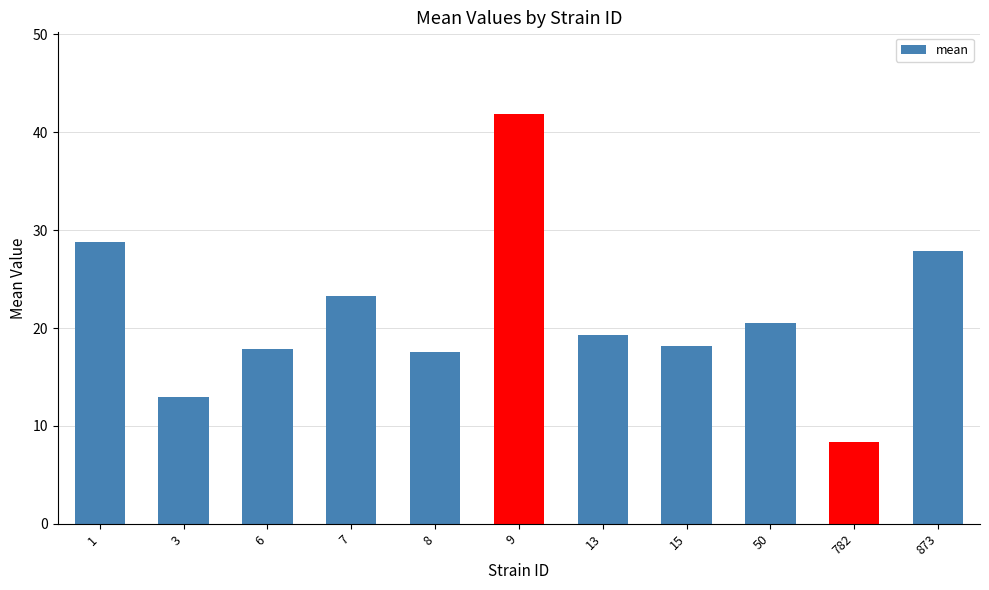

What is the ratio of the value at 15 to the value at 3?

1.4